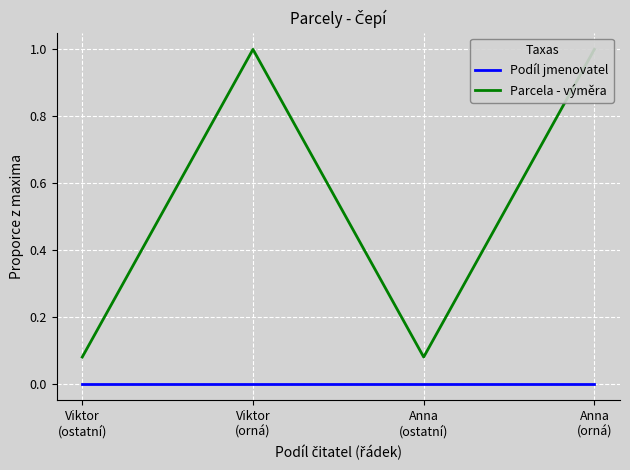

List the series in order of their overall mean, highest first.

Parcela - výměra, Podíl jmenovatel